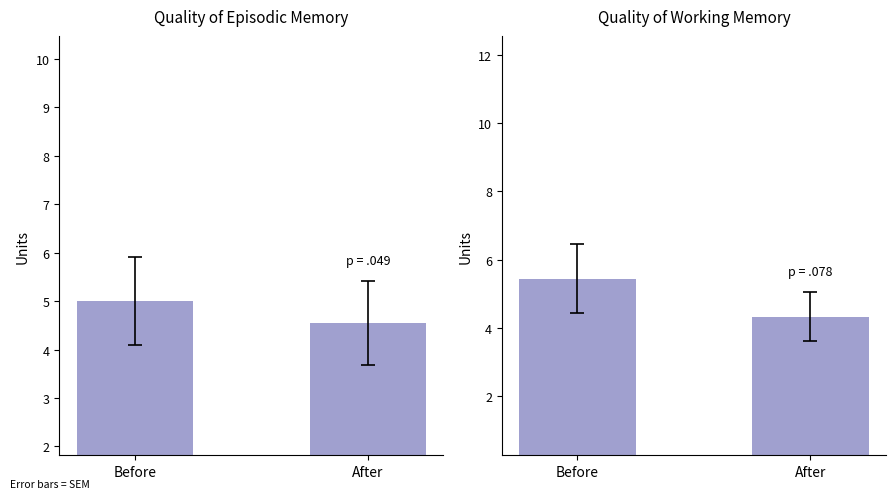

What is the change in value from Before to After?

-1.1